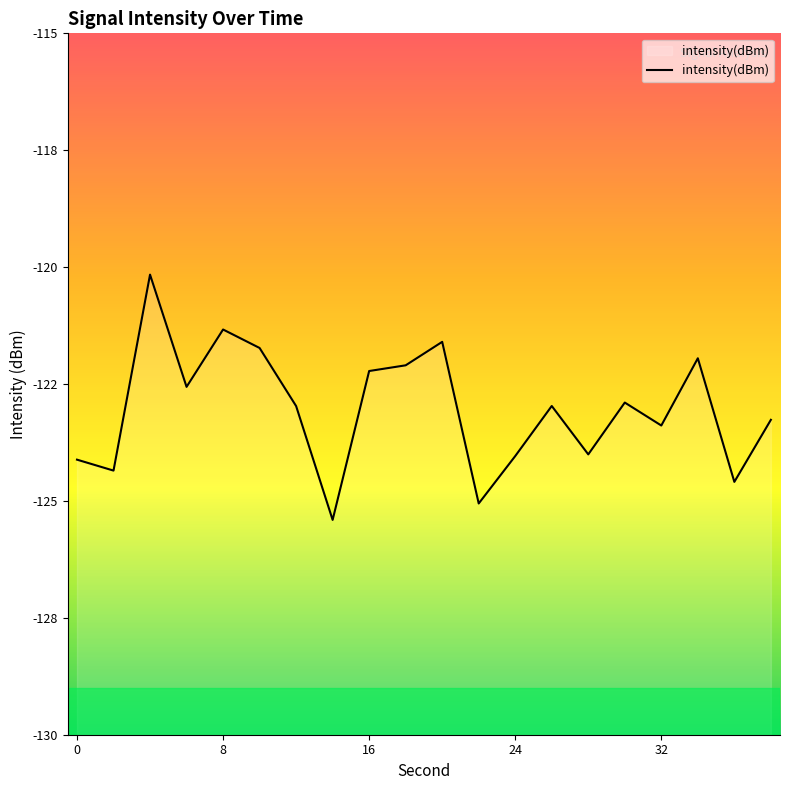

The chart shows a value of -46.9 at 4. True or false?

False